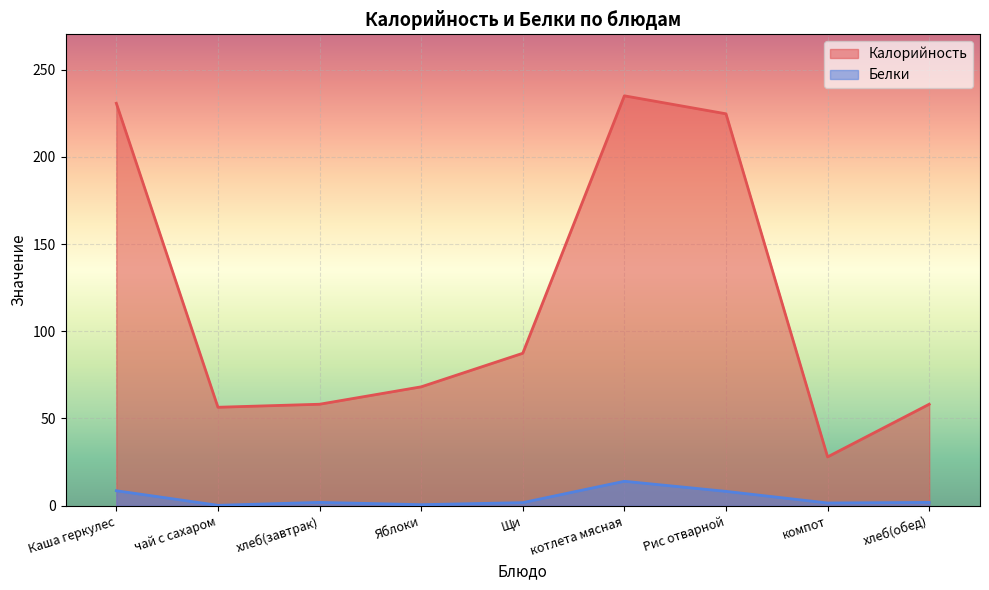

Where is Калорийность nearest to the value 131?

Щи